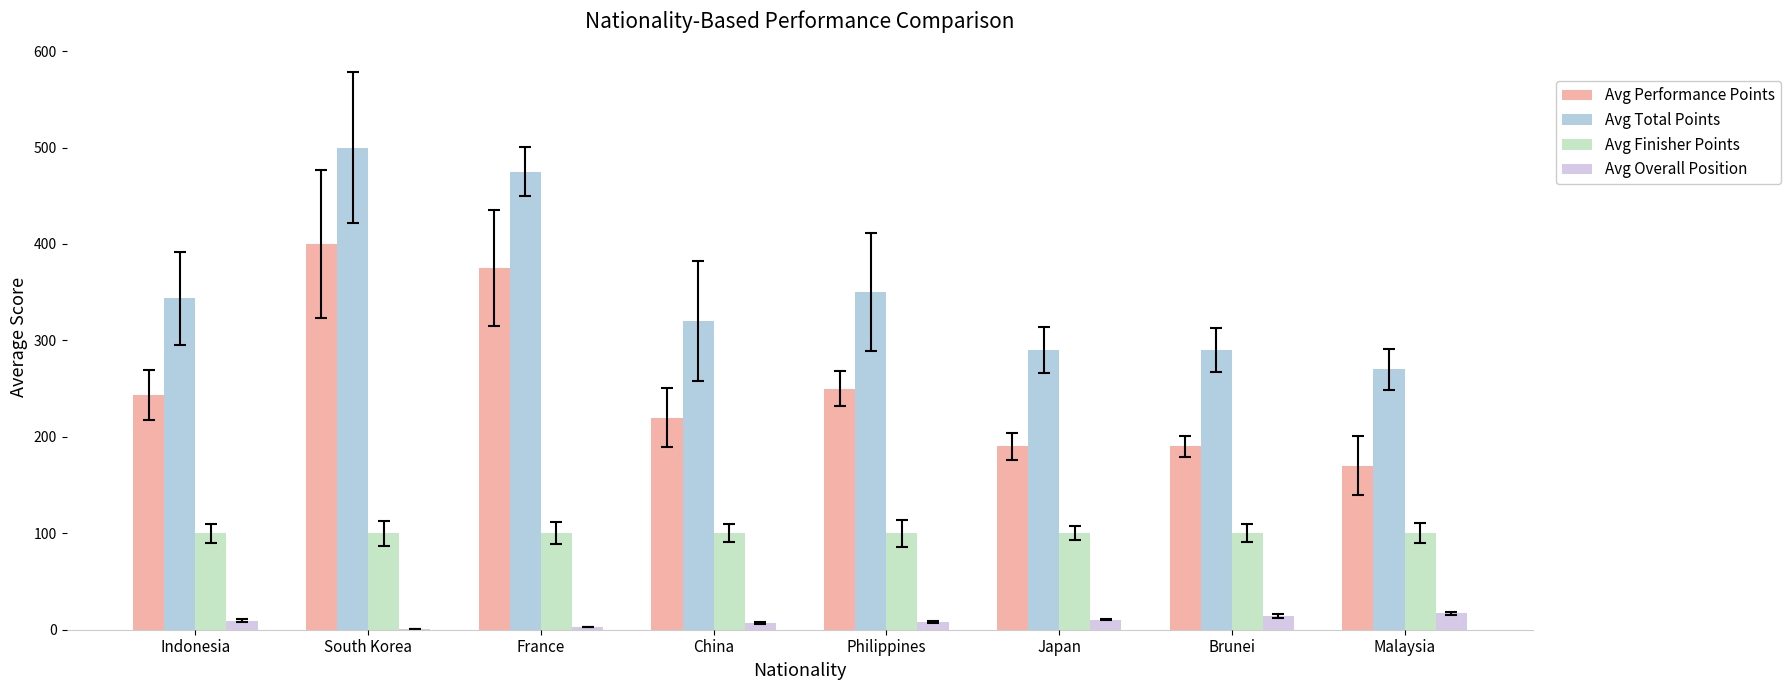

What is the difference between the Avg Overall Position values at South Korea and Malaysia?

16.0